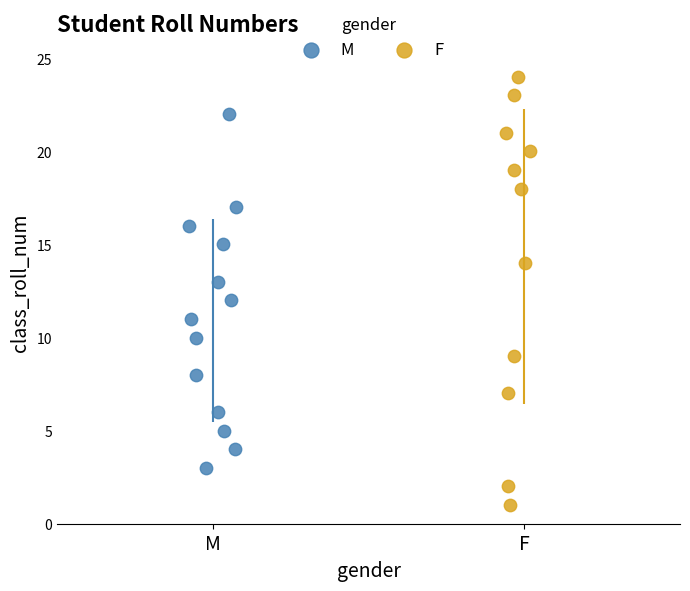

Which series has the largest Y range (max minus min)?

F